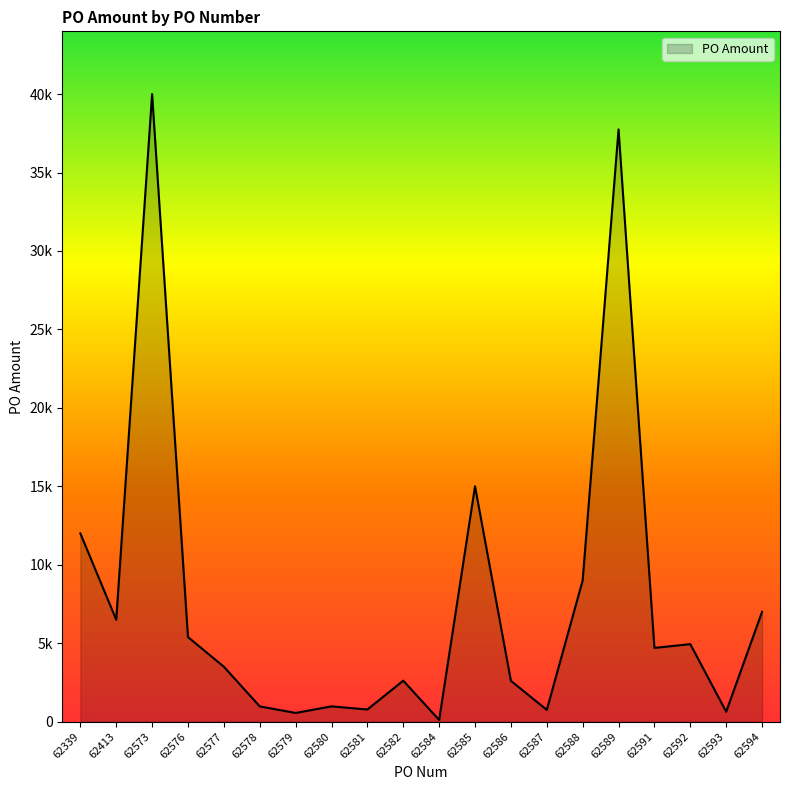

Where is the first local maximum?

62573